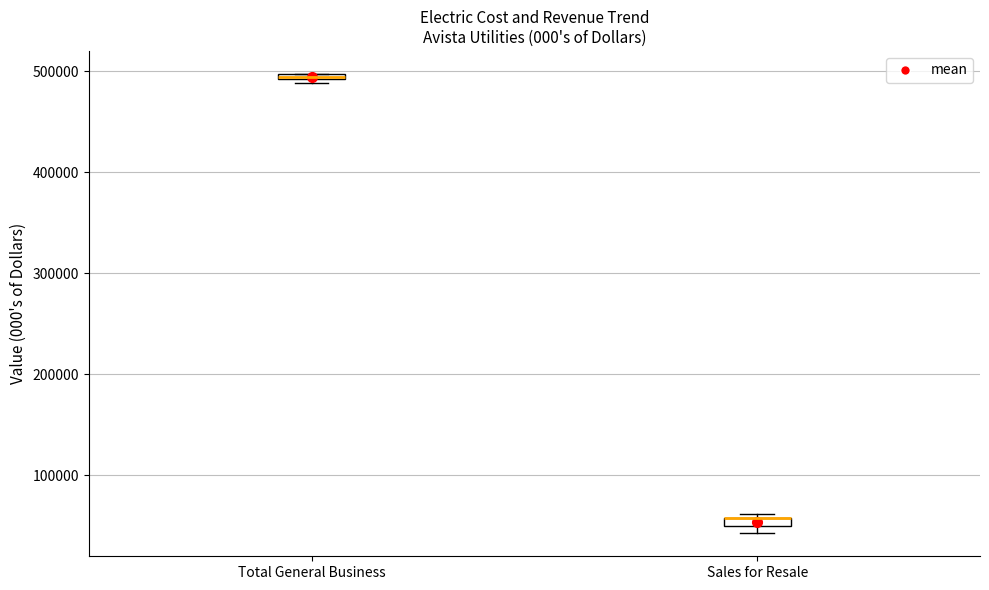

Where is the lower edge of the box for Total General Business on the y-axis? The values are not printed on the chart, so give them approximately, as read against the axis.

490000